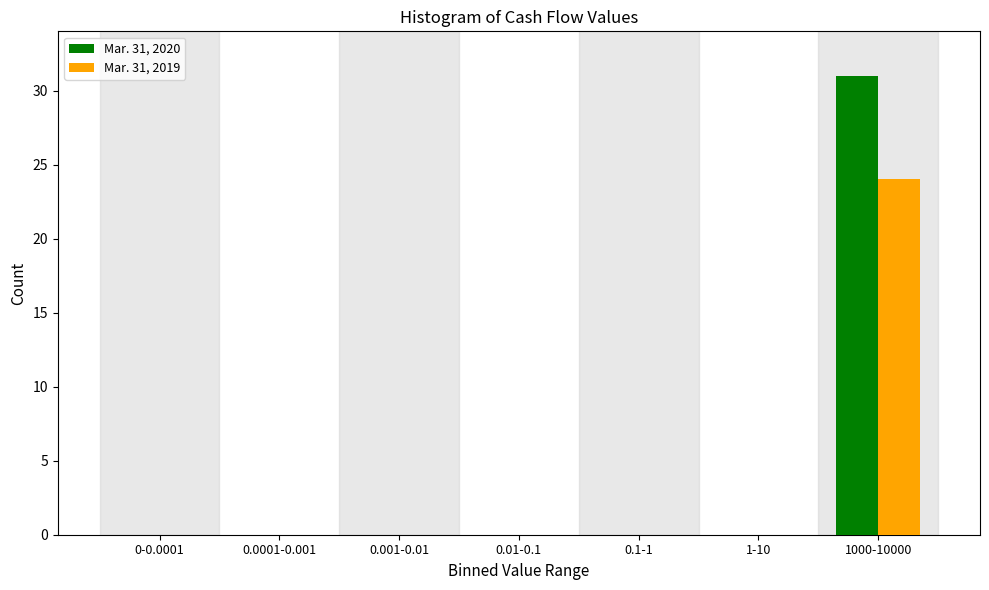

Reading left to right, what are all the values shown in this chart?

Mar. 31, 2020: 0-0.0001=0	0.0001-0.001=0	0.001-0.01=0	0.01-0.1=0	0.1-1=0	1-10=0	1000-10000=31
Mar. 31, 2019: 0-0.0001=0	0.0001-0.001=0	0.001-0.01=0	0.01-0.1=0	0.1-1=0	1-10=0	1000-10000=24